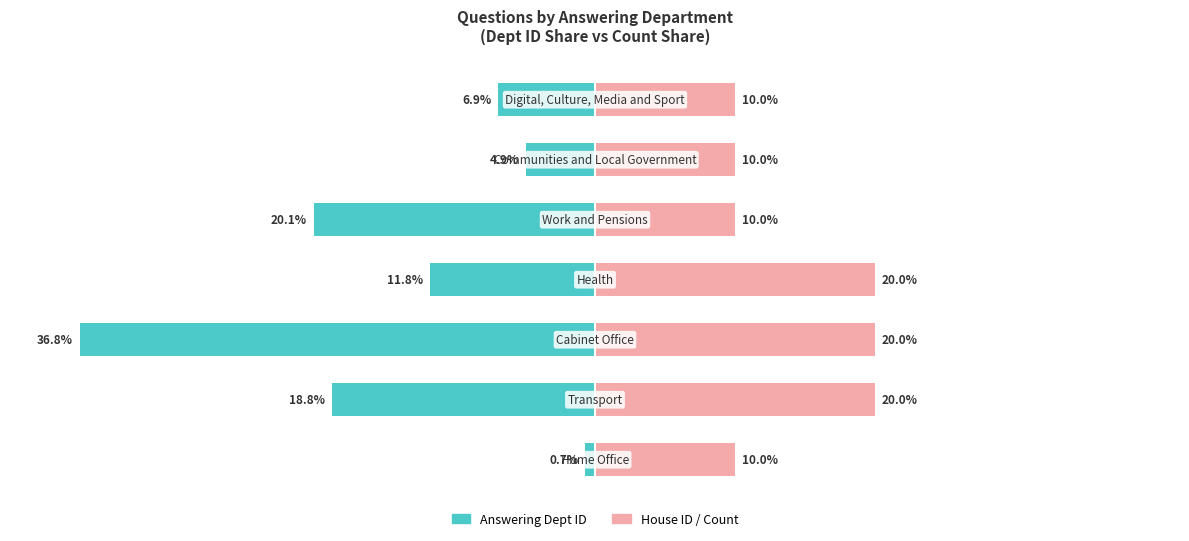

Which series has the largest total across all categories?

House ID / Count